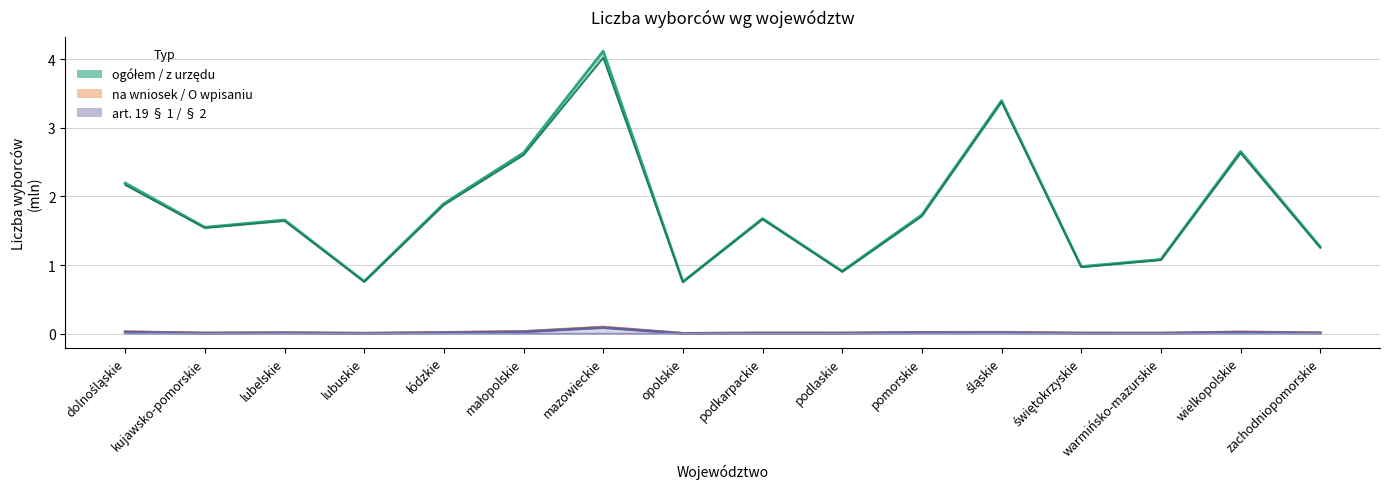

At which category is the sum across all series the highest?

mazowieckie